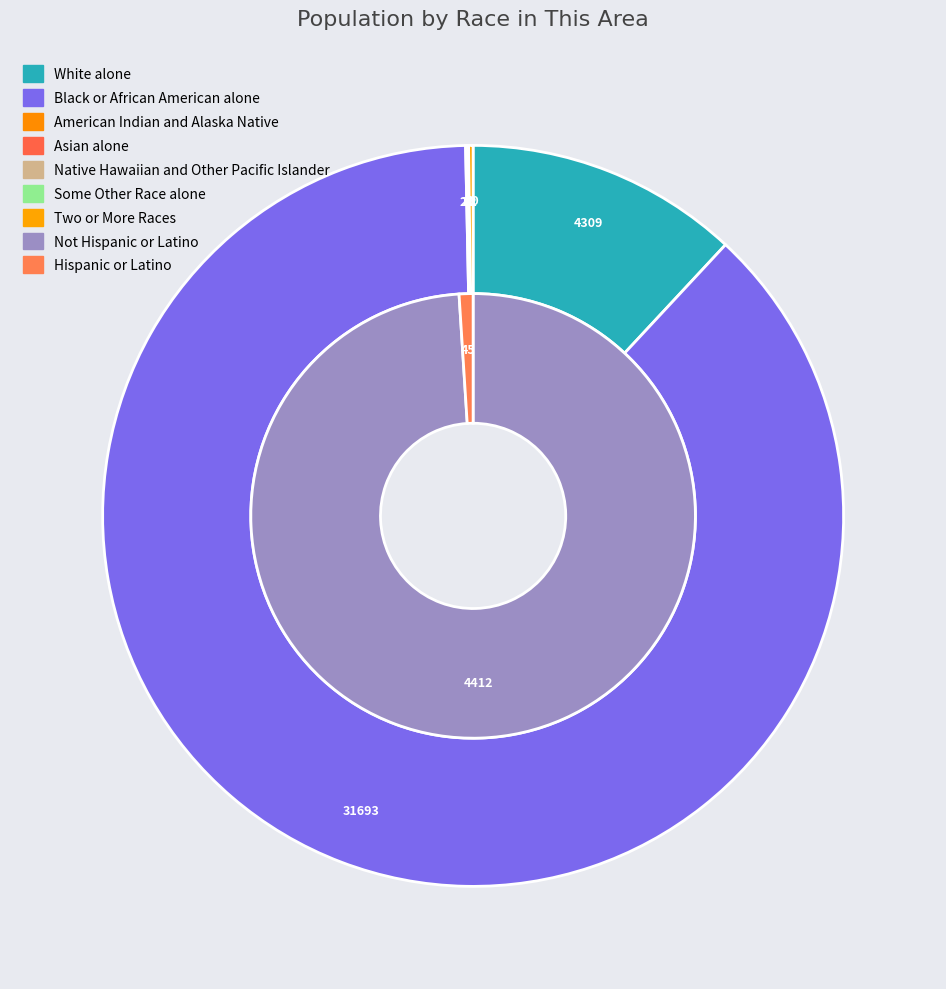

True or false: Native Hawaiian and Other Pacific Islander accounts for 1% of the total.

False